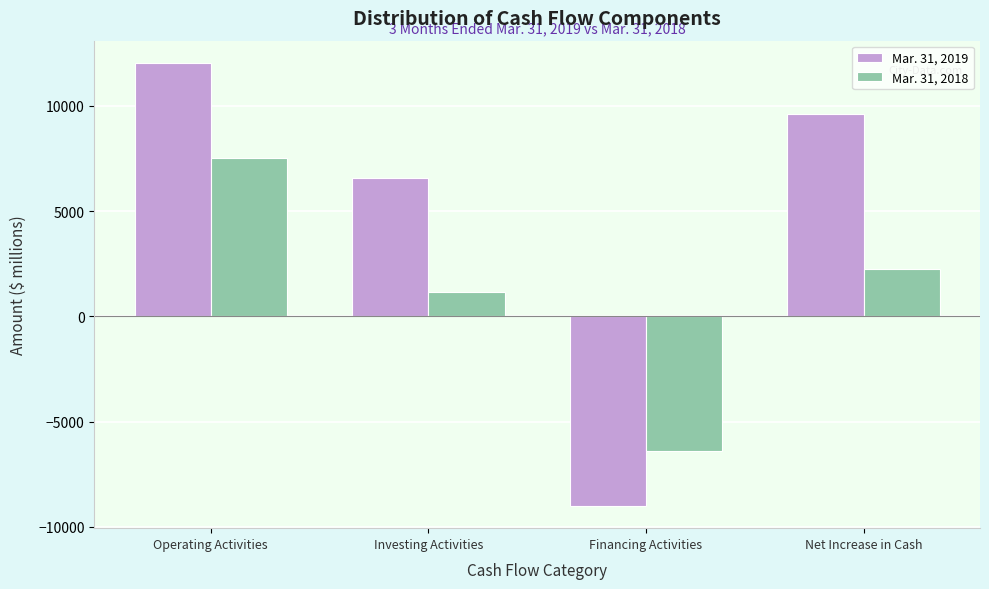

Reading left to right, extract all data points from this chart.

Mar. 31, 2019: Operating Activities=12044	Investing Activities=6571	Financing Activities=-9013	Net Increase in Cash=9602
Mar. 31, 2018: Operating Activities=7510	Investing Activities=1135	Financing Activities=-6400	Net Increase in Cash=2245